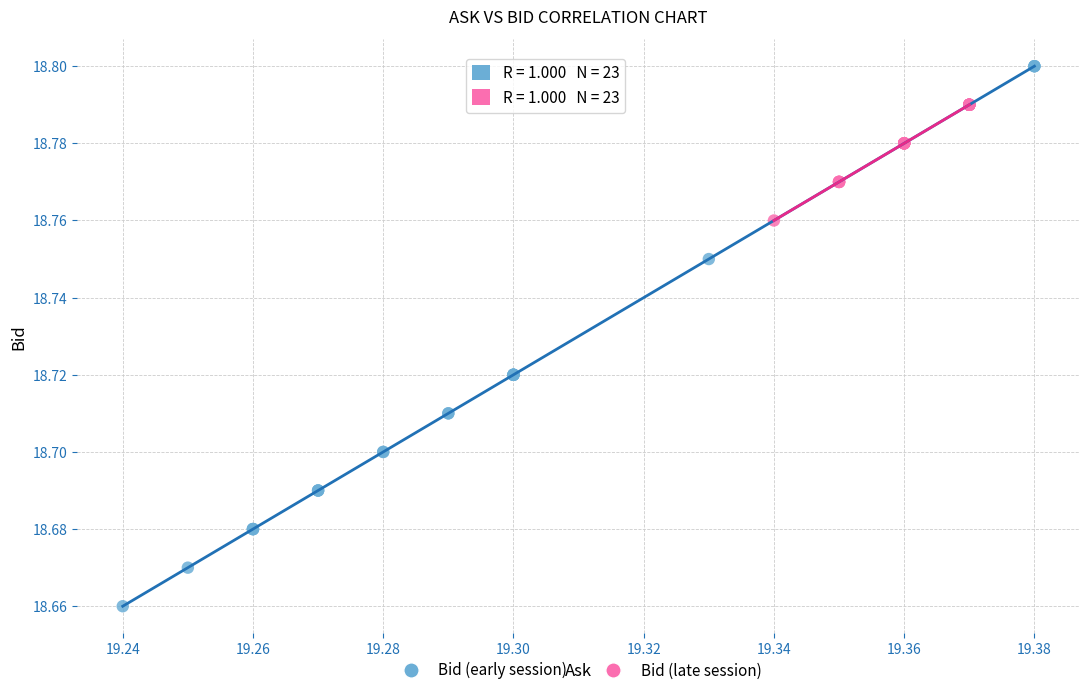

Which series contains the highest Y value?

Bid (early session)